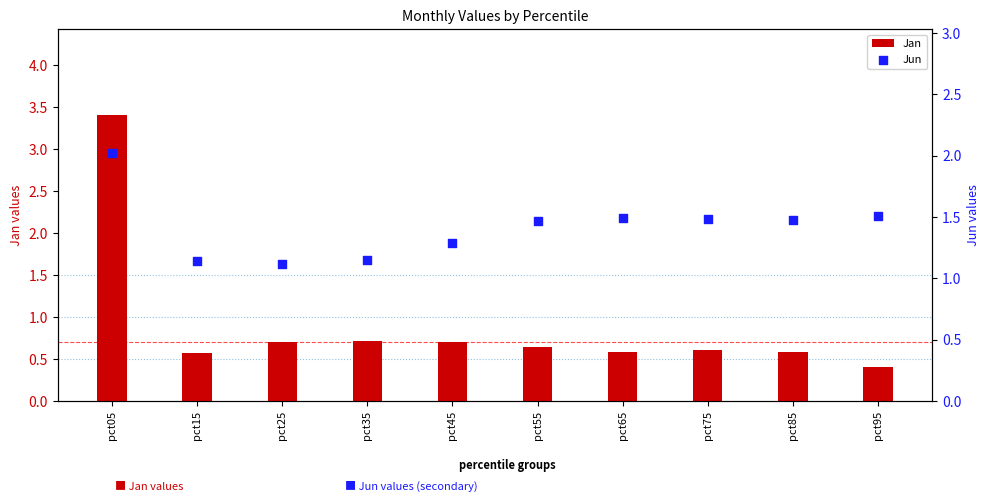

Is the value of Jan at pct15 greater than the value of Jun at pct45?

No